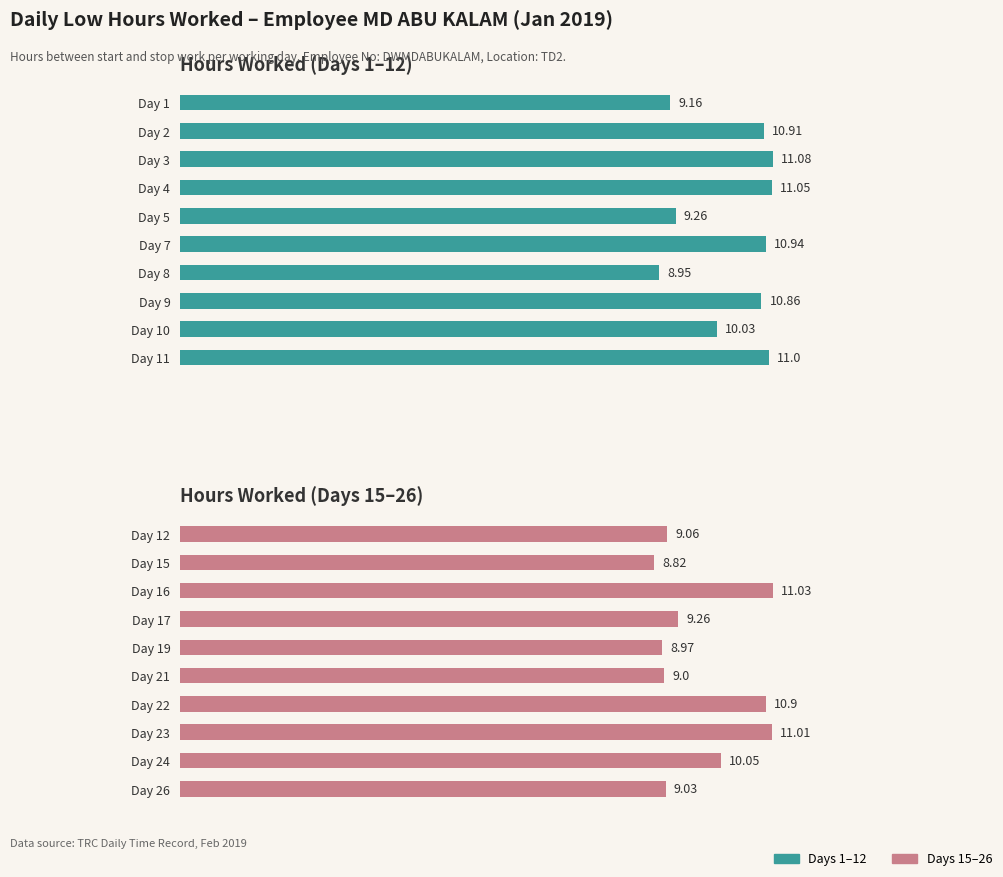

How many groups of bars are there?

10